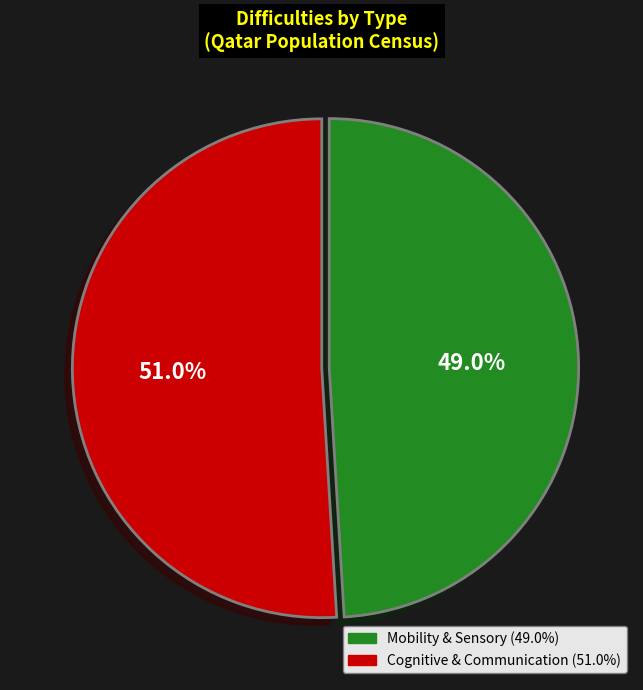

Does any single category account for the majority?

Yes